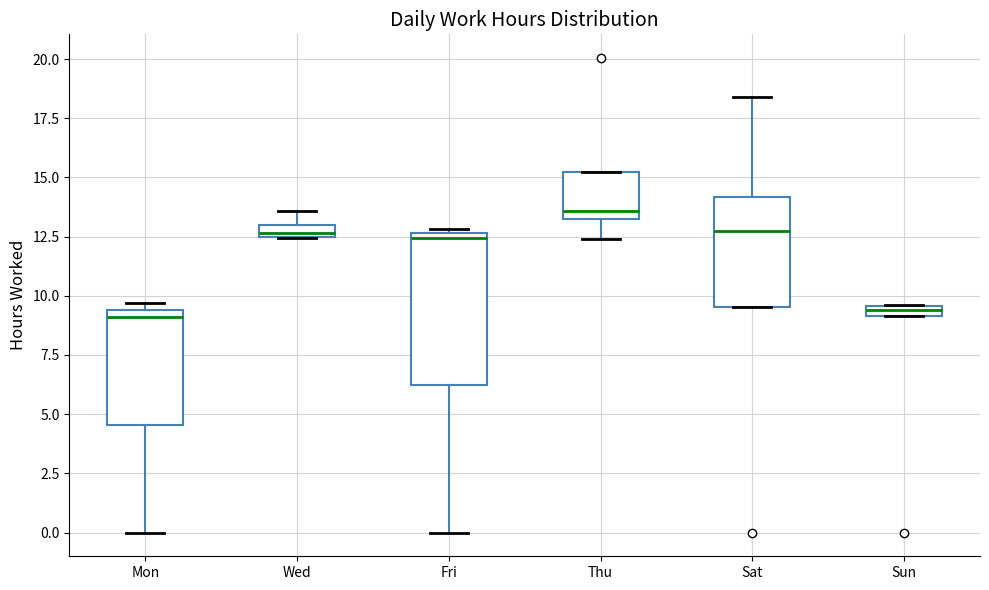

Where does the median line of the box for Thu sit on the y-axis? The values are not printed on the chart, so give them approximately, as read against the axis.

13.5